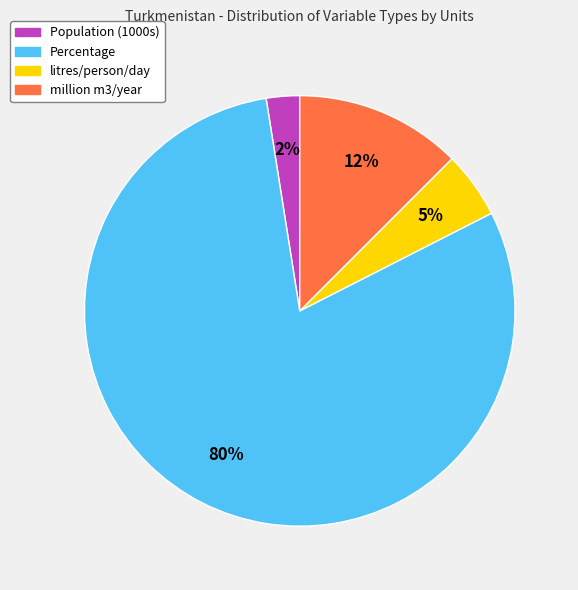

To the nearest percent, what is the average slice percentage?

25%